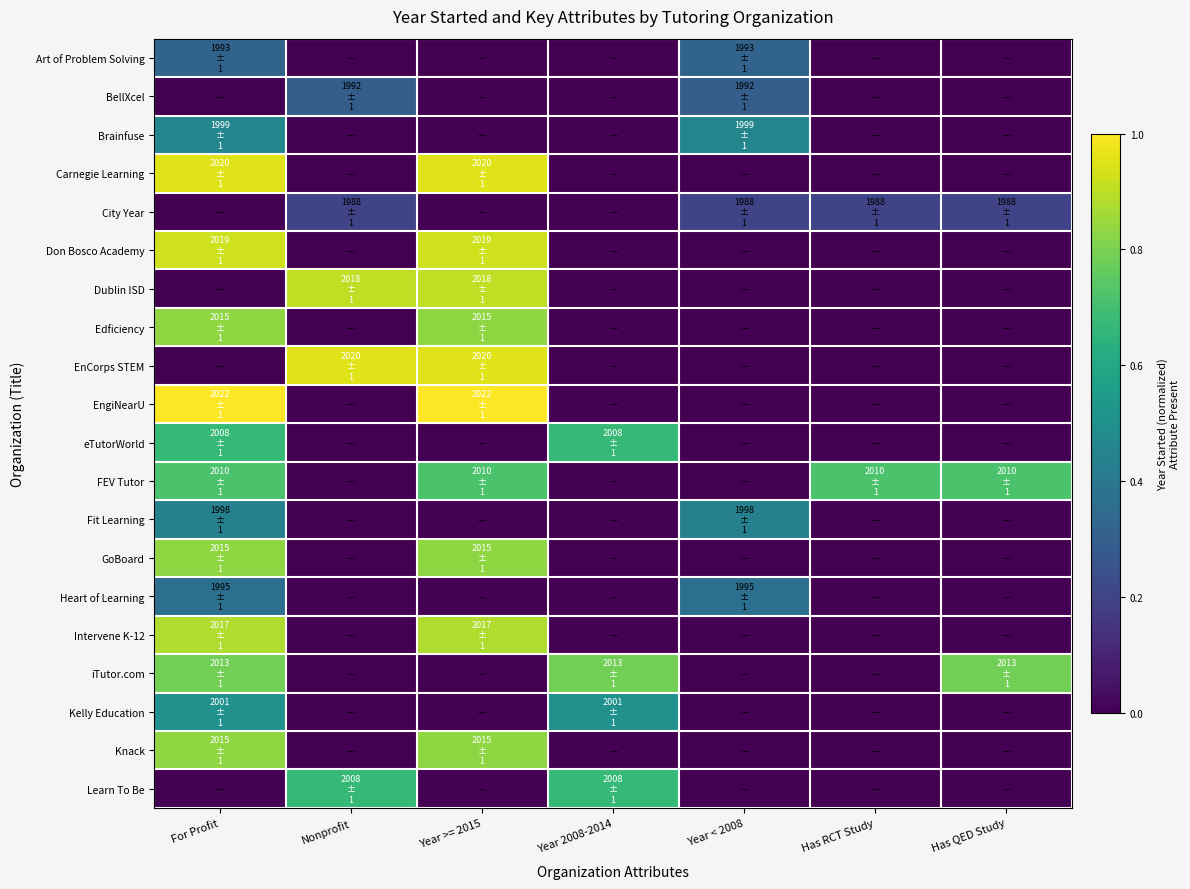

Reading left to right, extract all data points from this chart.

Art of Problem Solving: For Profit=0.3	Nonprofit=0.0	Year >= 2015=0.0	Year 2008-2014=0.0	Year < 2008=0.3	Has RCT Study=0.0	Has QED Study=0.0
BellXcel: For Profit=0.0	Nonprofit=0.3	Year >= 2015=0.0	Year 2008-2014=0.0	Year < 2008=0.3	Has RCT Study=0.0	Has QED Study=0.0
Brainfuse: For Profit=0.5	Nonprofit=0.0	Year >= 2015=0.0	Year 2008-2014=0.0	Year < 2008=0.5	Has RCT Study=0.0	Has QED Study=0.0
Carnegie Learning: For Profit=1.0	Nonprofit=0.0	Year >= 2015=1.0	Year 2008-2014=0.0	Year < 2008=0.0	Has RCT Study=0.0	Has QED Study=0.0
City Year: For Profit=0.0	Nonprofit=0.2	Year >= 2015=0.0	Year 2008-2014=0.0	Year < 2008=0.2	Has RCT Study=0.2	Has QED Study=0.2
Don Bosco Academy: For Profit=0.9	Nonprofit=0.0	Year >= 2015=0.9	Year 2008-2014=0.0	Year < 2008=0.0	Has RCT Study=0.0	Has QED Study=0.0
Dublin ISD: For Profit=0.0	Nonprofit=0.9	Year >= 2015=0.9	Year 2008-2014=0.0	Year < 2008=0.0	Has RCT Study=0.0	Has QED Study=0.0
Edficiency: For Profit=0.8	Nonprofit=0.0	Year >= 2015=0.8	Year 2008-2014=0.0	Year < 2008=0.0	Has RCT Study=0.0	Has QED Study=0.0
EnCorps STEM: For Profit=0.0	Nonprofit=1.0	Year >= 2015=1.0	Year 2008-2014=0.0	Year < 2008=0.0	Has RCT Study=0.0	Has QED Study=0.0
EngiNearU: For Profit=1.0	Nonprofit=0.0	Year >= 2015=1.0	Year 2008-2014=0.0	Year < 2008=0.0	Has RCT Study=0.0	Has QED Study=0.0
eTutorWorld: For Profit=0.7	Nonprofit=0.0	Year >= 2015=0.0	Year 2008-2014=0.7	Year < 2008=0.0	Has RCT Study=0.0	Has QED Study=0.0
FEV Tutor: For Profit=0.7	Nonprofit=0.0	Year >= 2015=0.7	Year 2008-2014=0.0	Year < 2008=0.0	Has RCT Study=0.7	Has QED Study=0.7
Fit Learning: For Profit=0.4	Nonprofit=0.0	Year >= 2015=0.0	Year 2008-2014=0.0	Year < 2008=0.4	Has RCT Study=0.0	Has QED Study=0.0
GoBoard: For Profit=0.8	Nonprofit=0.0	Year >= 2015=0.8	Year 2008-2014=0.0	Year < 2008=0.0	Has RCT Study=0.0	Has QED Study=0.0
Heart of Learning: For Profit=0.4	Nonprofit=0.0	Year >= 2015=0.0	Year 2008-2014=0.0	Year < 2008=0.4	Has RCT Study=0.0	Has QED Study=0.0
Intervene K-12: For Profit=0.9	Nonprofit=0.0	Year >= 2015=0.9	Year 2008-2014=0.0	Year < 2008=0.0	Has RCT Study=0.0	Has QED Study=0.0
iTutor.com: For Profit=0.8	Nonprofit=0.0	Year >= 2015=0.0	Year 2008-2014=0.8	Year < 2008=0.0	Has RCT Study=0.0	Has QED Study=0.8
Kelly Education: For Profit=0.5	Nonprofit=0.0	Year >= 2015=0.0	Year 2008-2014=0.5	Year < 2008=0.0	Has RCT Study=0.0	Has QED Study=0.0
Knack: For Profit=0.8	Nonprofit=0.0	Year >= 2015=0.8	Year 2008-2014=0.0	Year < 2008=0.0	Has RCT Study=0.0	Has QED Study=0.0
Learn To Be: For Profit=0.0	Nonprofit=0.7	Year >= 2015=0.0	Year 2008-2014=0.7	Year < 2008=0.0	Has RCT Study=0.0	Has QED Study=0.0